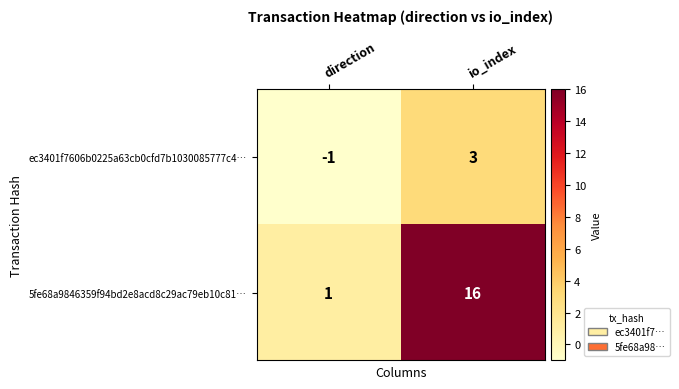

What is the sum of all 5fe68a9846359f94bd2e8acd8c29ac79eb10c81… values?

17